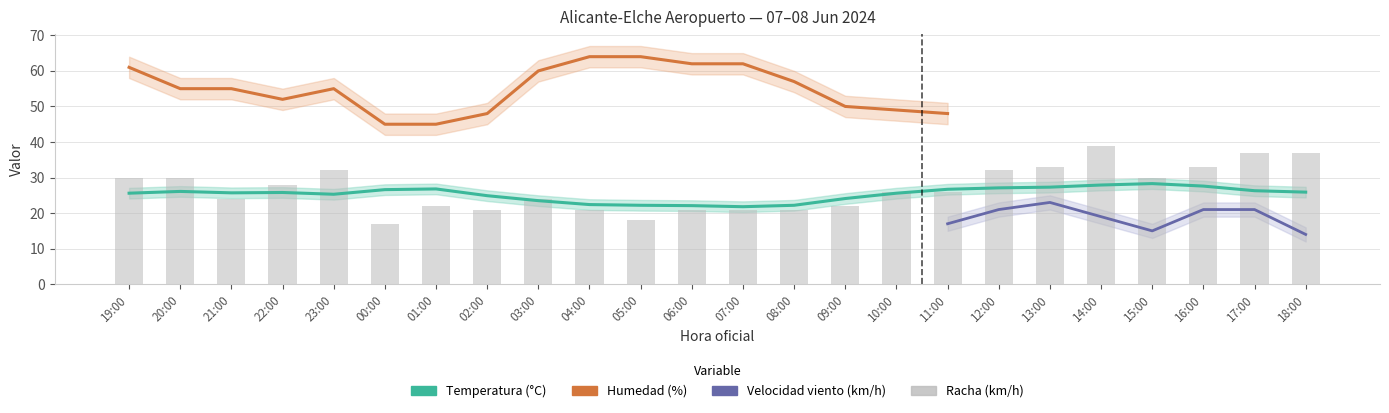

What is the label of the 1st bar from the right?

18:00